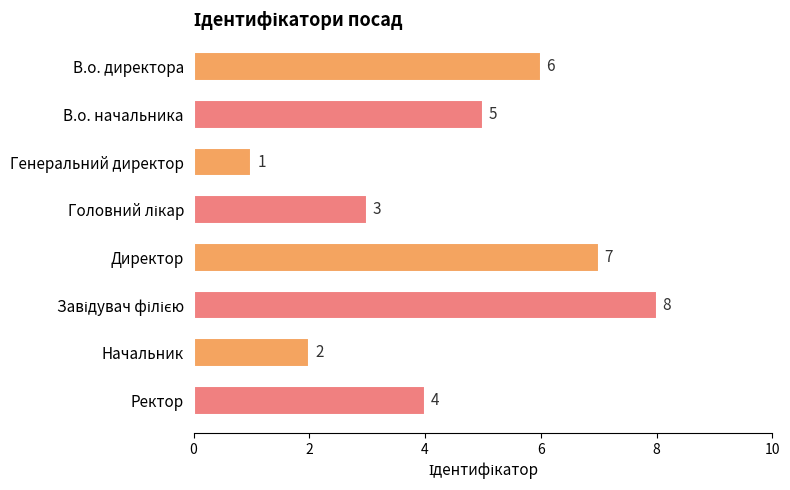

Reading bottom to top, list all the values displayed in this chart.

4	2	8	7	3	1	5	6